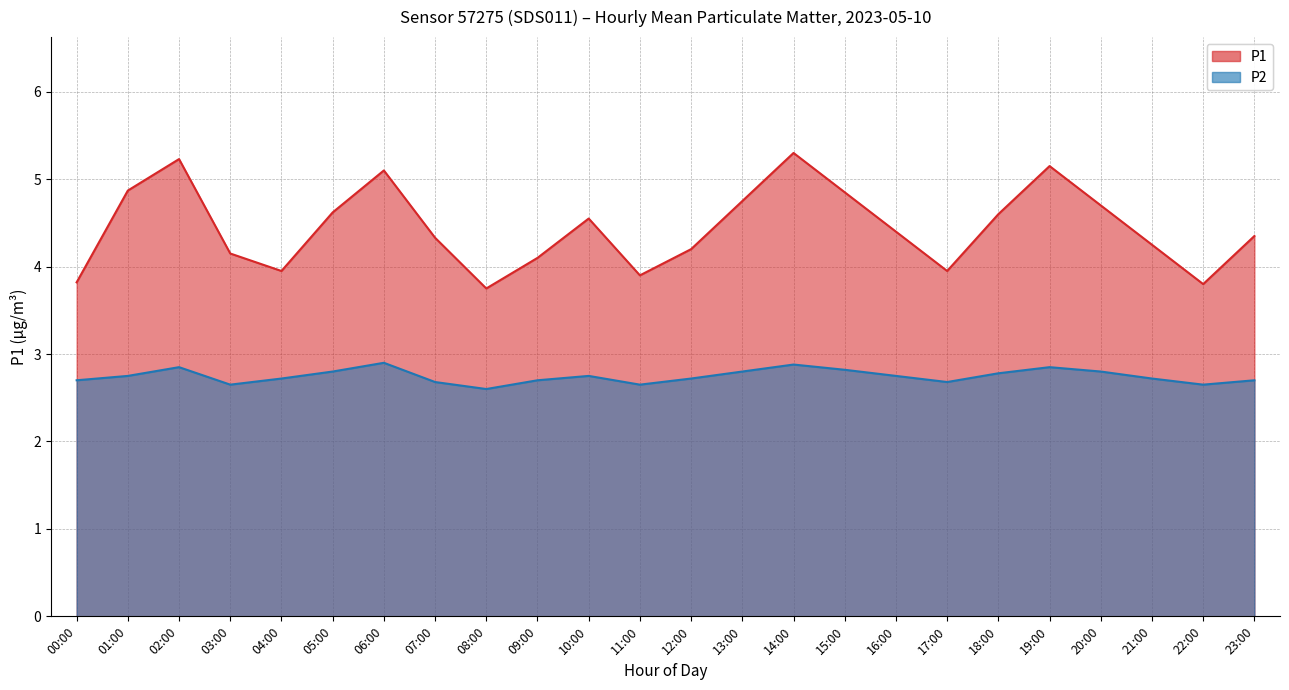

How many distinct data groups are displayed?

2